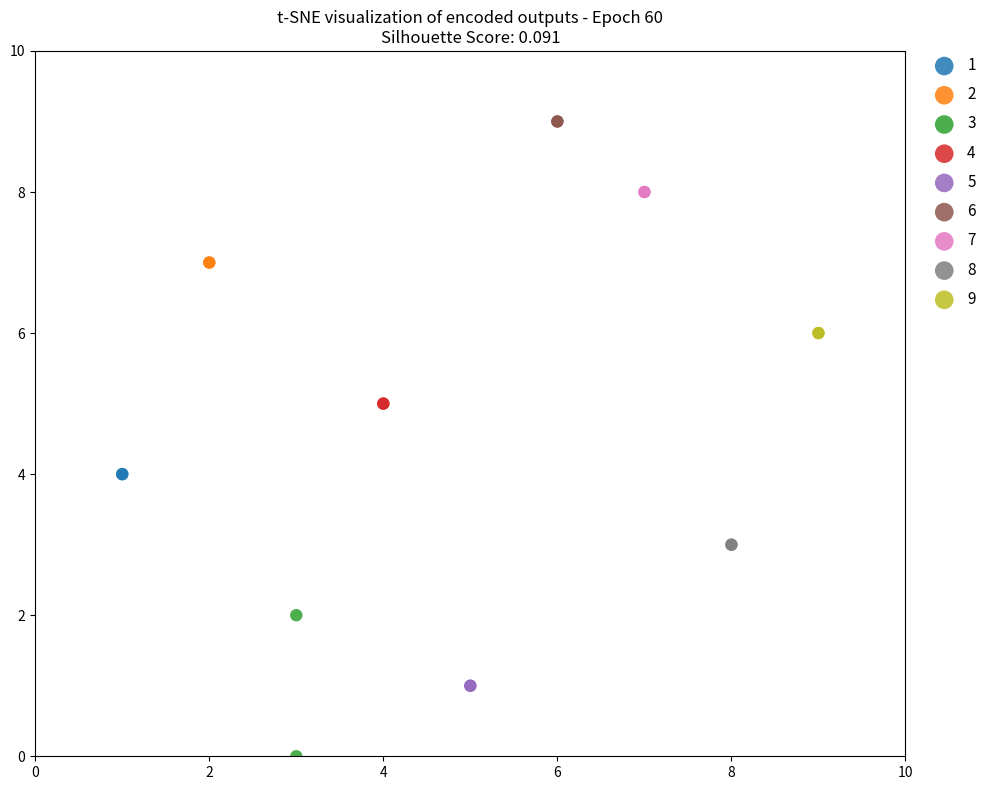

What are all the series names shown in the legend?

1, 2, 3, 4, 5, 6, 7, 8, 9